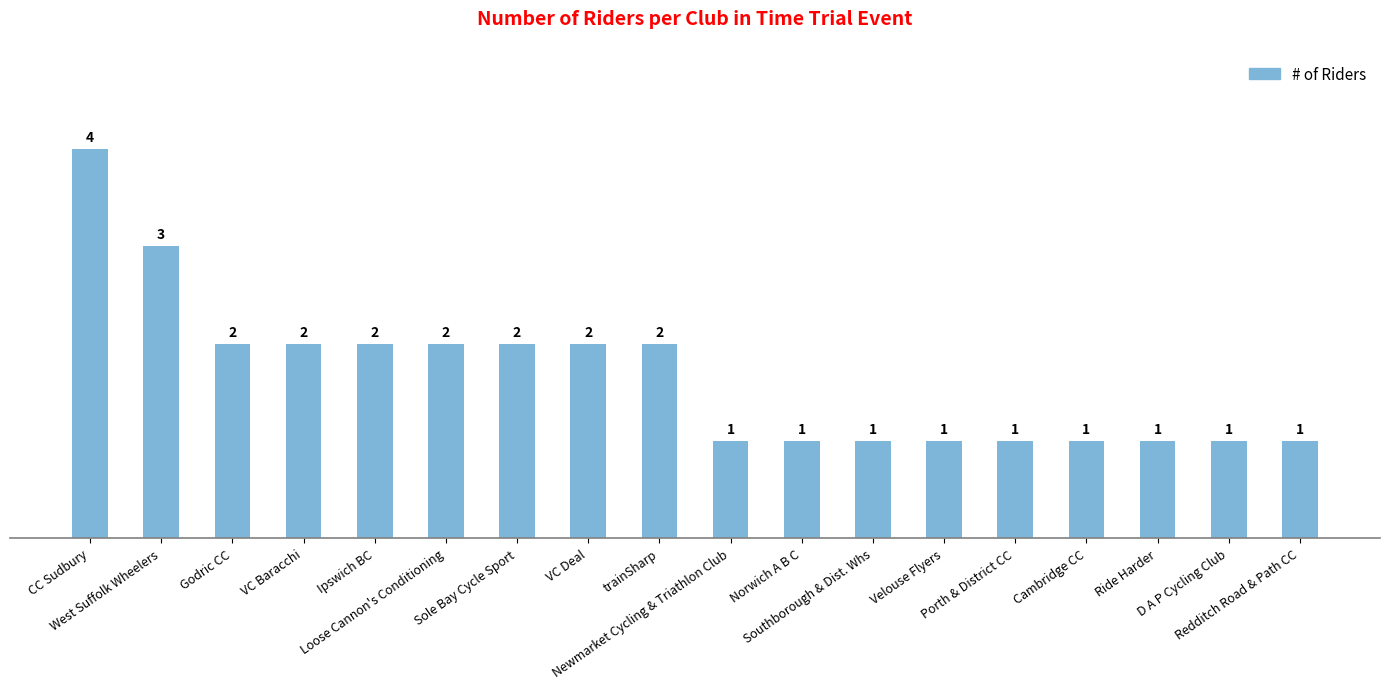

How many data points are less than 2?

9